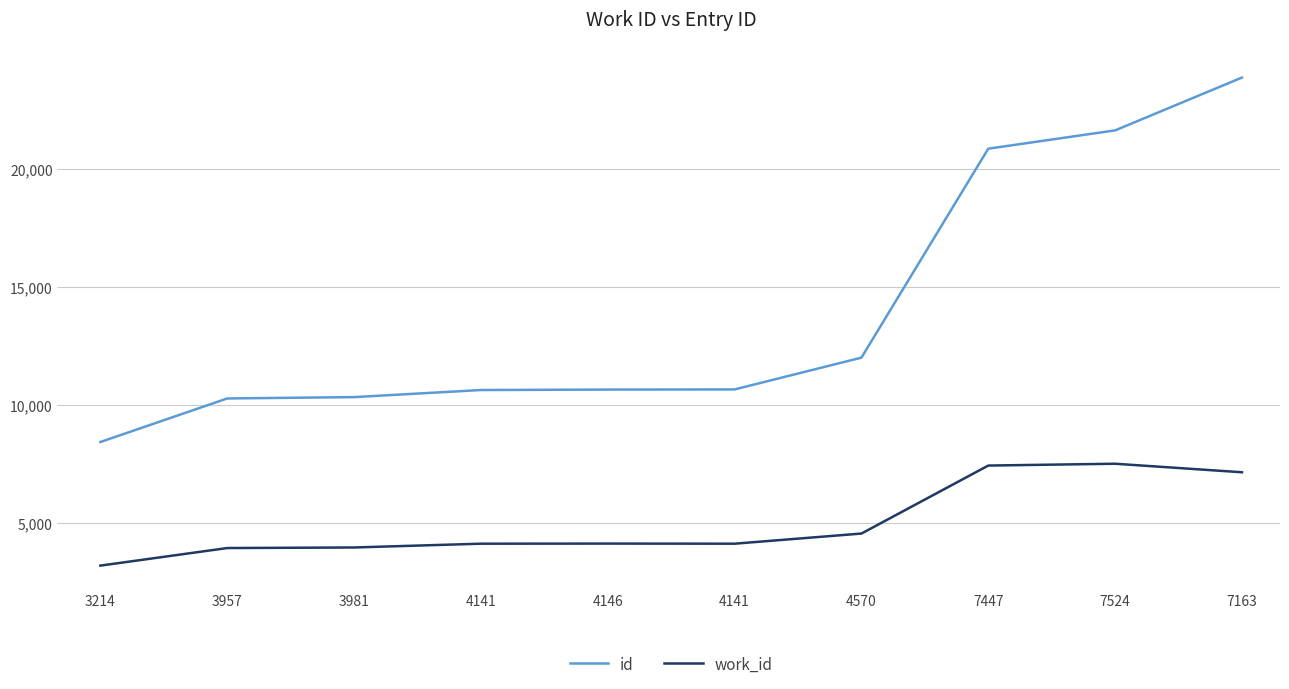

True or false: work_id and id cross at least once.

False